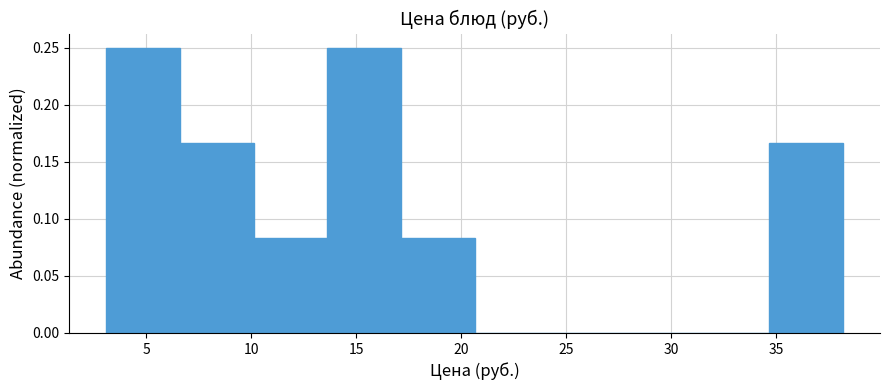

Reading left to right, list every bar in this chart as the range it spans on the x-axis followed by its height. Neither the bar edges nor the heights are printed on the chart, so give them approximately, as read against the axes.

3.0 to 6.5: 0.250
6.5 to 10.0: 0.165
10.0 to 13.5: 0.085
13.5 to 17.0: 0.250
17.0 to 20.5: 0.085
20.5 to 24.0: 0
24.0 to 27.5: 0
27.5 to 31.0: 0
31.0 to 34.5: 0
34.5 to 38.0: 0.165